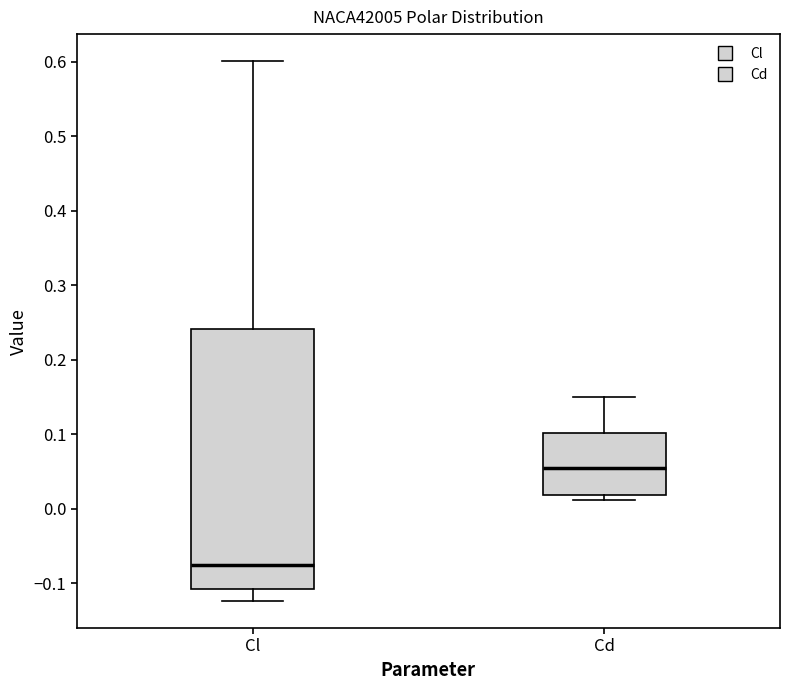

Which box has the highest median line?

Cd